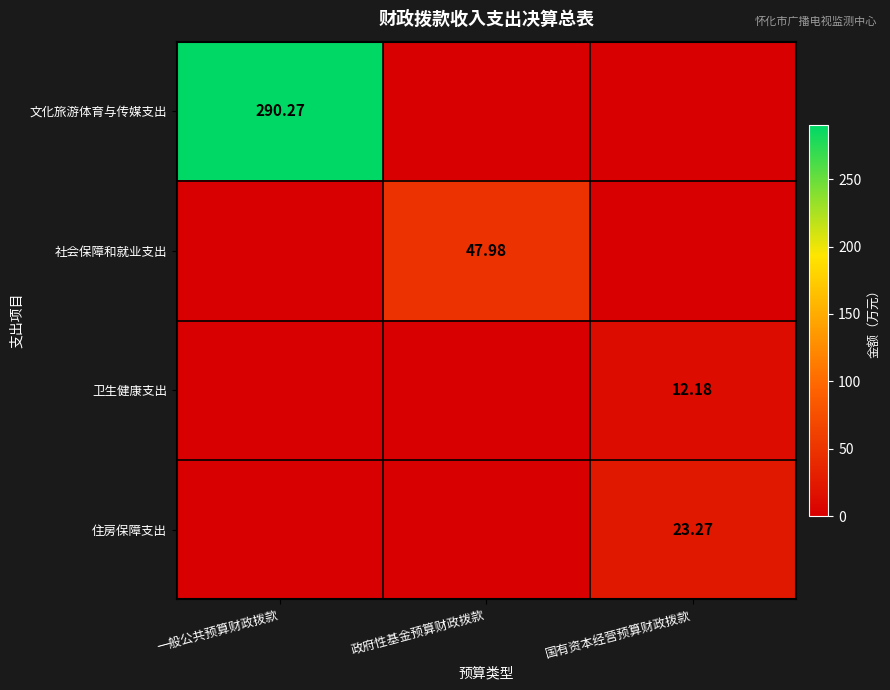

Which category has the highest value in the 文化旅游体育与传媒支出 series?

一般公共预算财政拨款